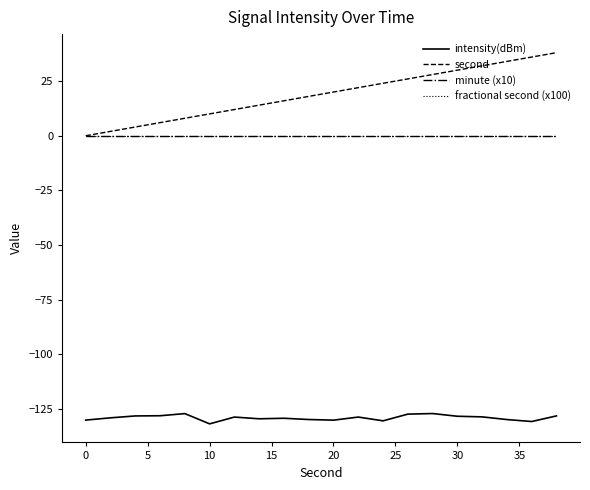

True or false: second and fractional second (x100) intersect in this chart.

False